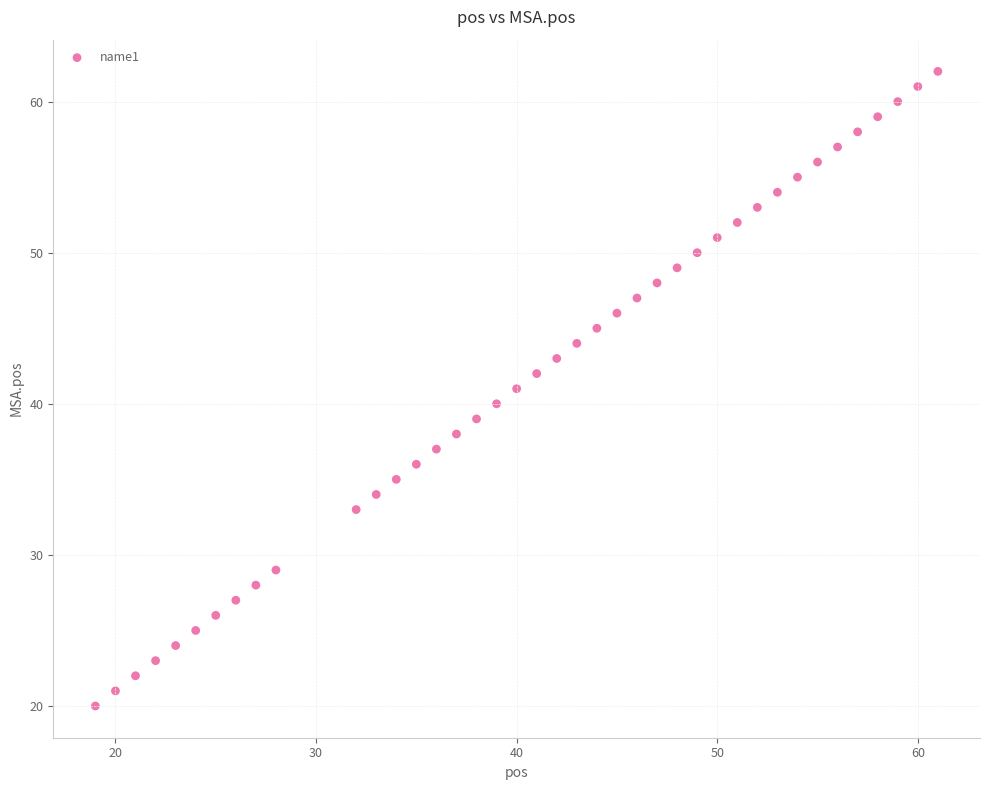

What is the range of Y values (max minus min)?

42